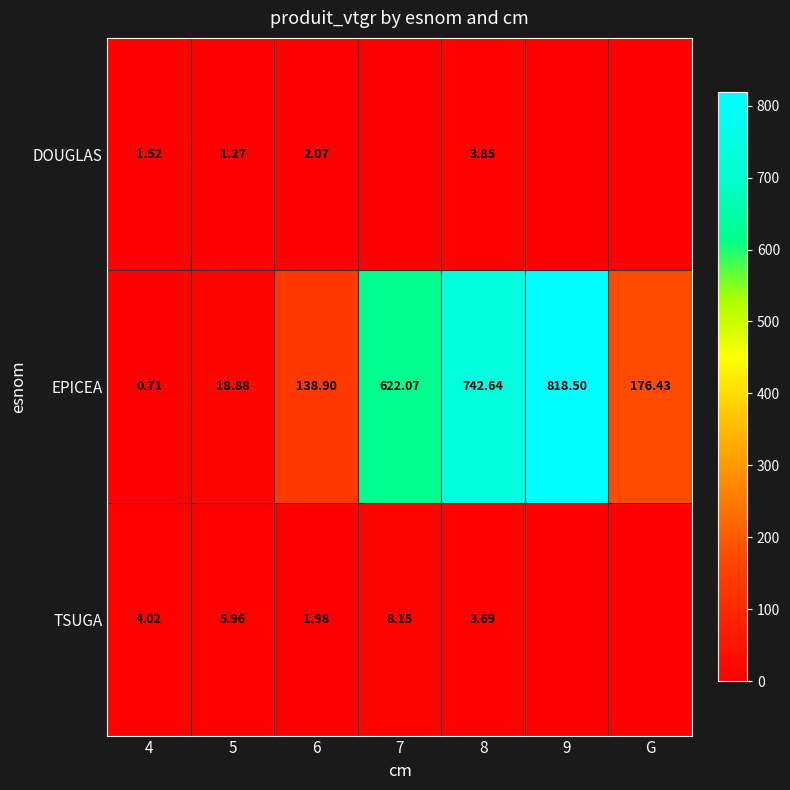

The EPICEA series shows 622.1 at 7. True or false?

True